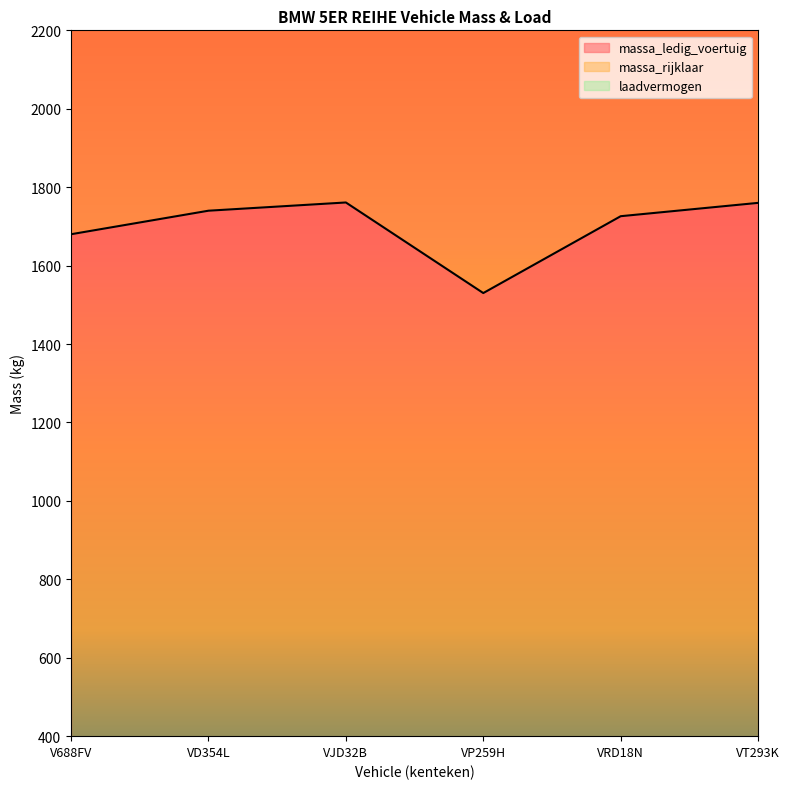

How many data points in massa_rijklaar are less than 3580?

3